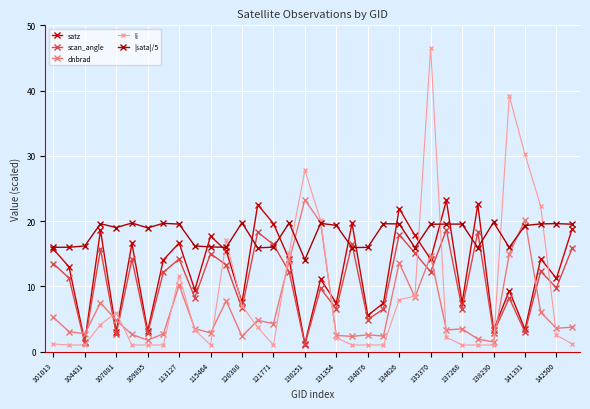

Which series has the largest total across all categories?

|sata|/5